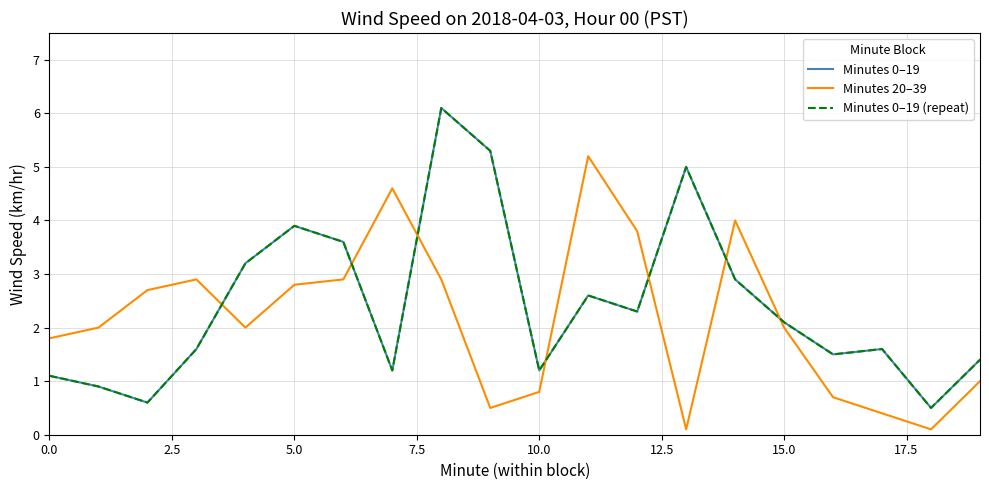

What is the value of the Minutes 0–19 point at the 10th from the left?

5.3